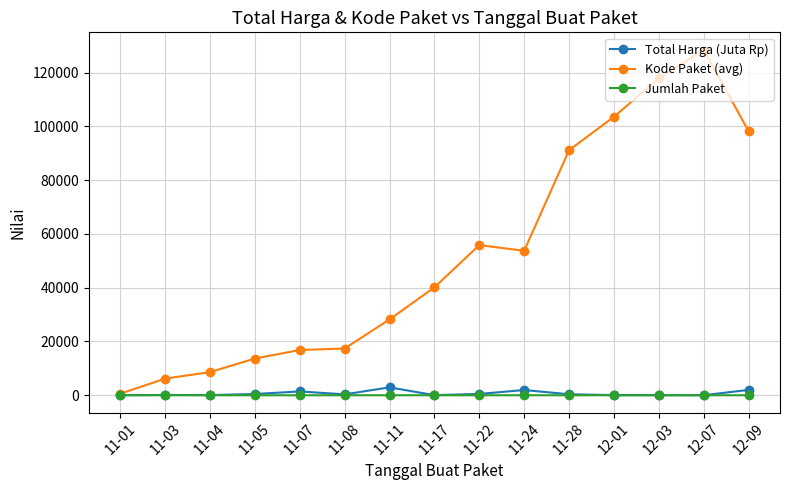

What is the label of the 5th point from the left?

11-07